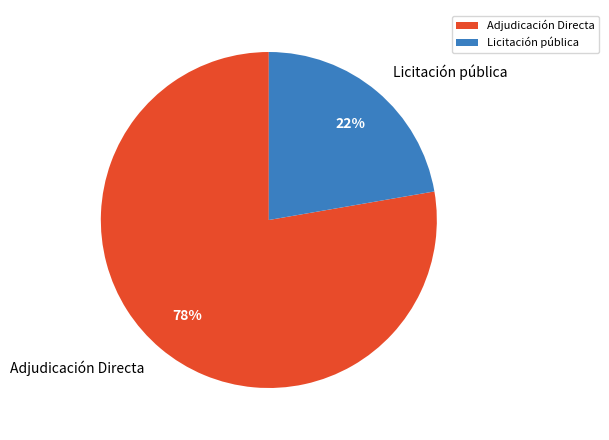

Rank the categories by value from lowest to highest.

Licitación pública, Adjudicación Directa